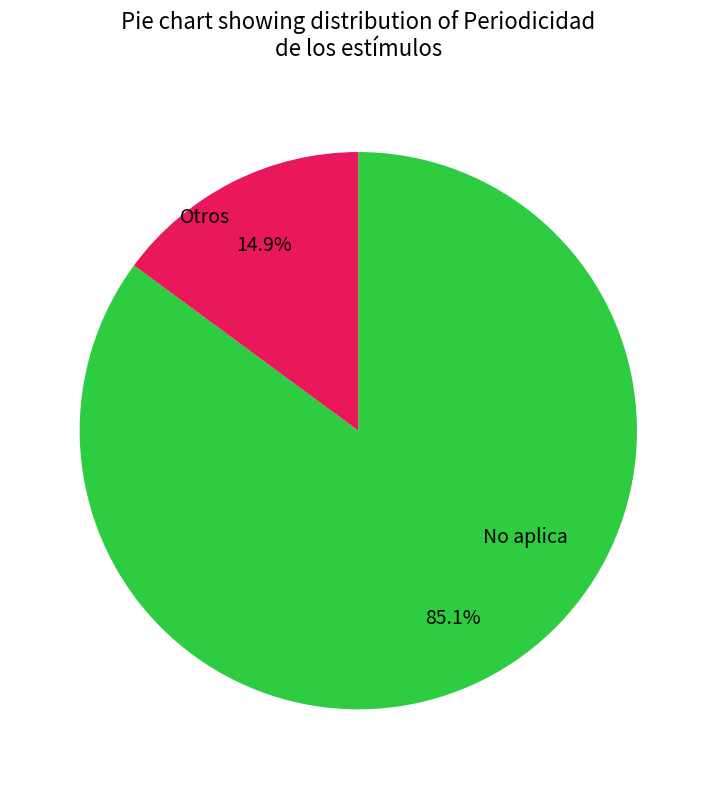

Is there a majority slice in this chart?

Yes